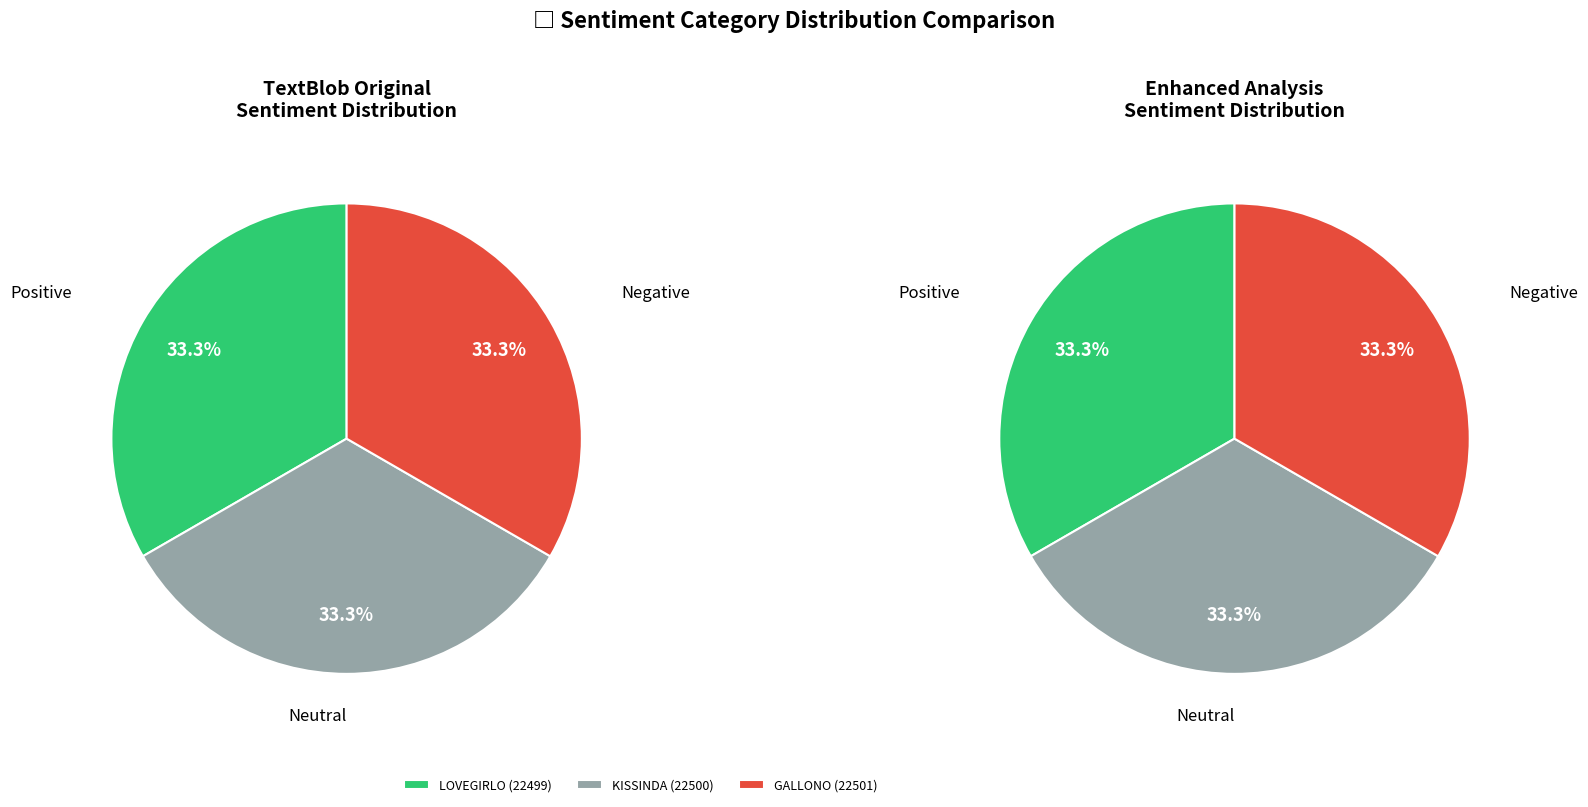

To the nearest percent, what is the average slice percentage?

33%